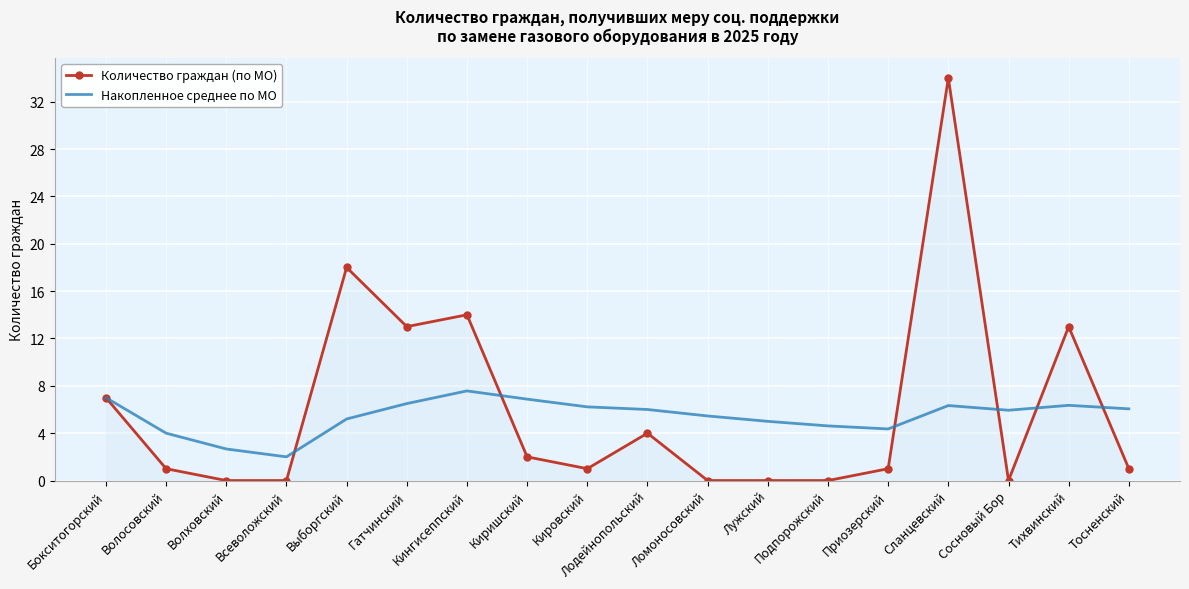

The Накопленное среднее по МО series shows 2.0 at Всеволожский. True or false?

True